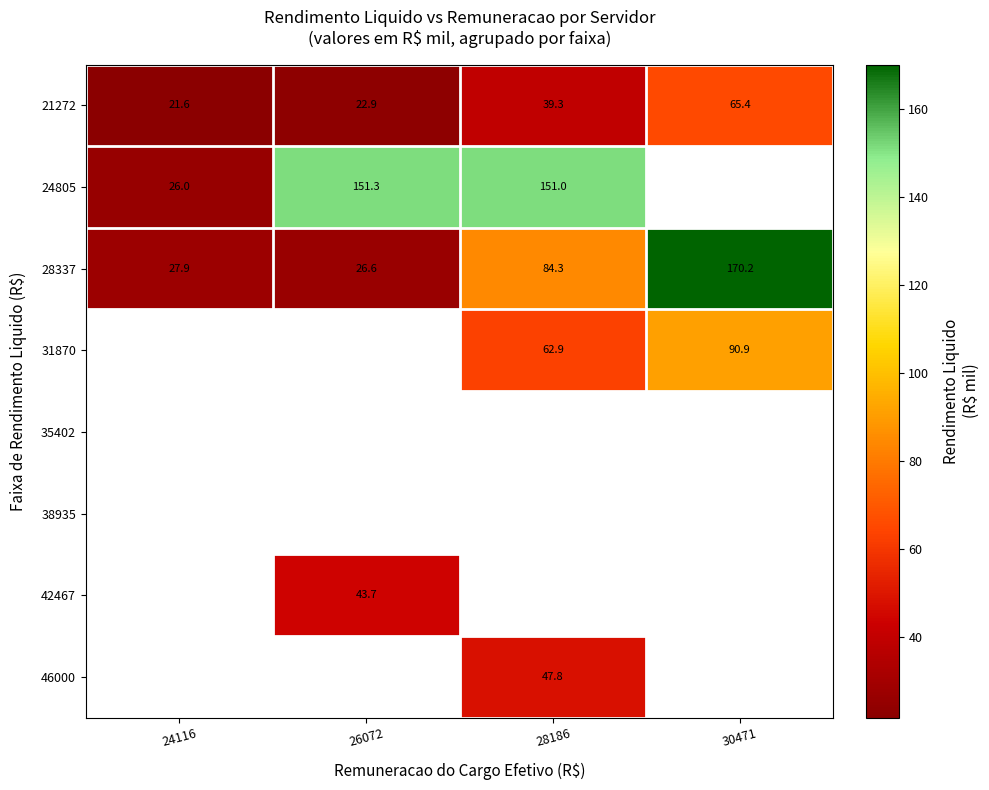

Which series changed the most between 28186 and 30471?

28337